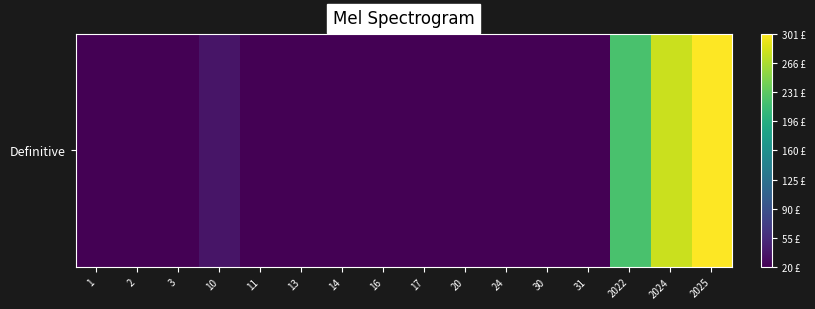

Which category has the lowest value across all series?

1